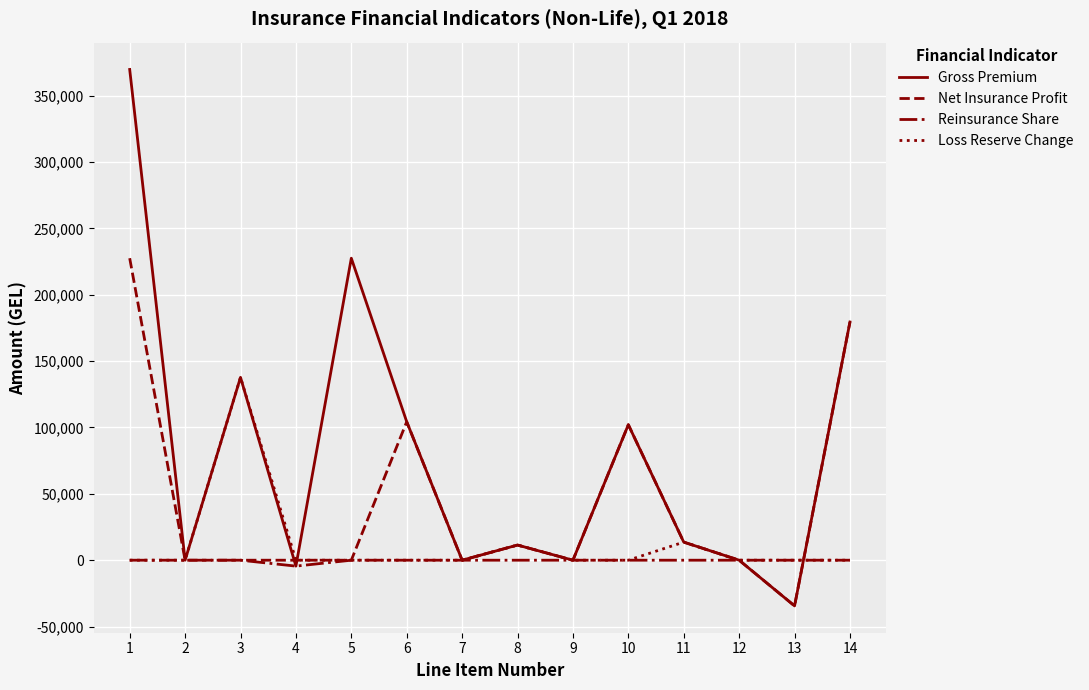

Which series has the largest total across all categories?

Gross Premium